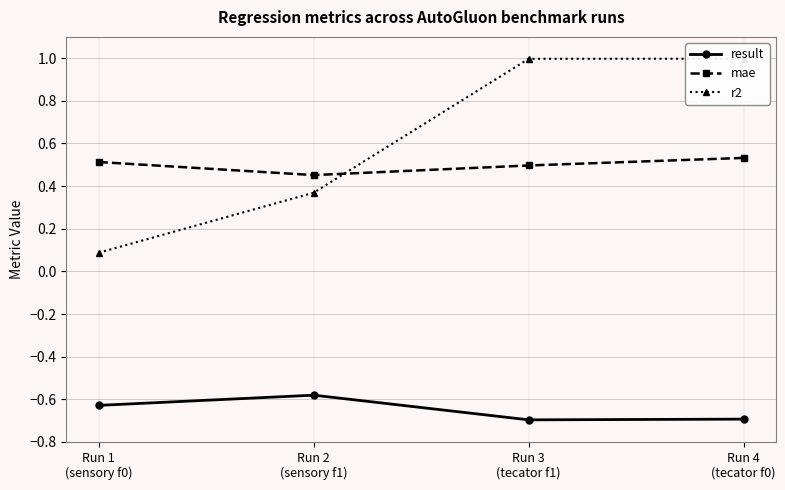

Reading left to right, what are all the values shown in this chart?

result: -0.6	-0.6	-0.7	-0.7
mae: 0.5	0.5	0.5	0.5
r2: 0.1	0.4	1.0	1.0